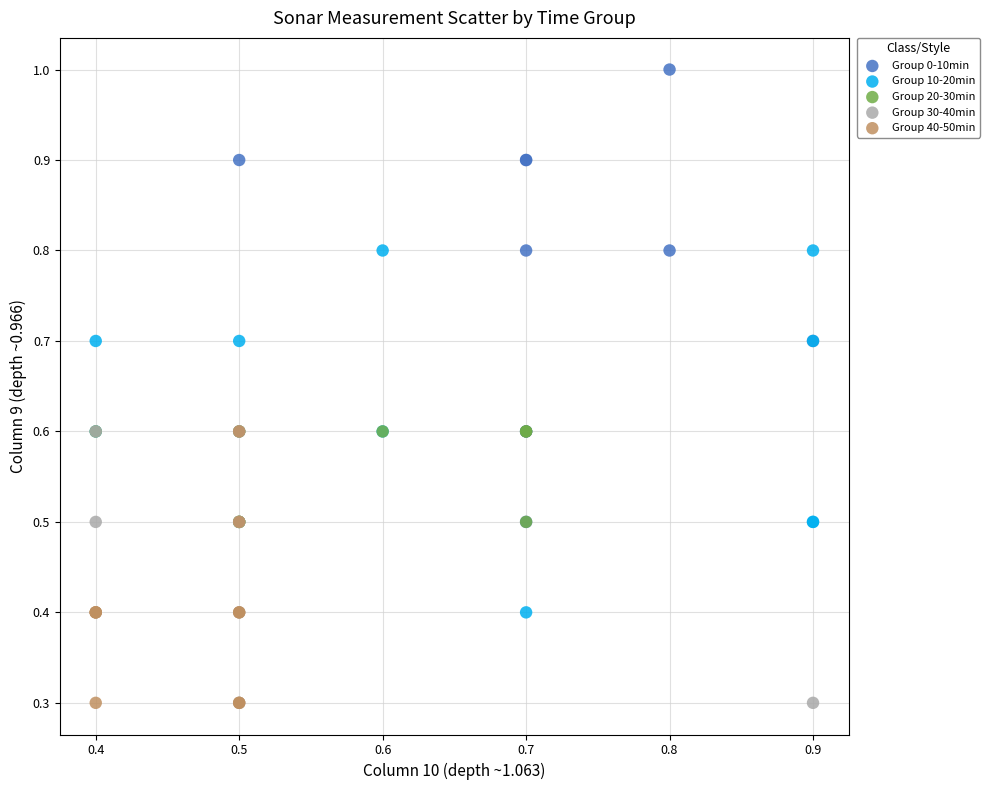

Which series has the largest Y range (max minus min)?

Group 0-10min